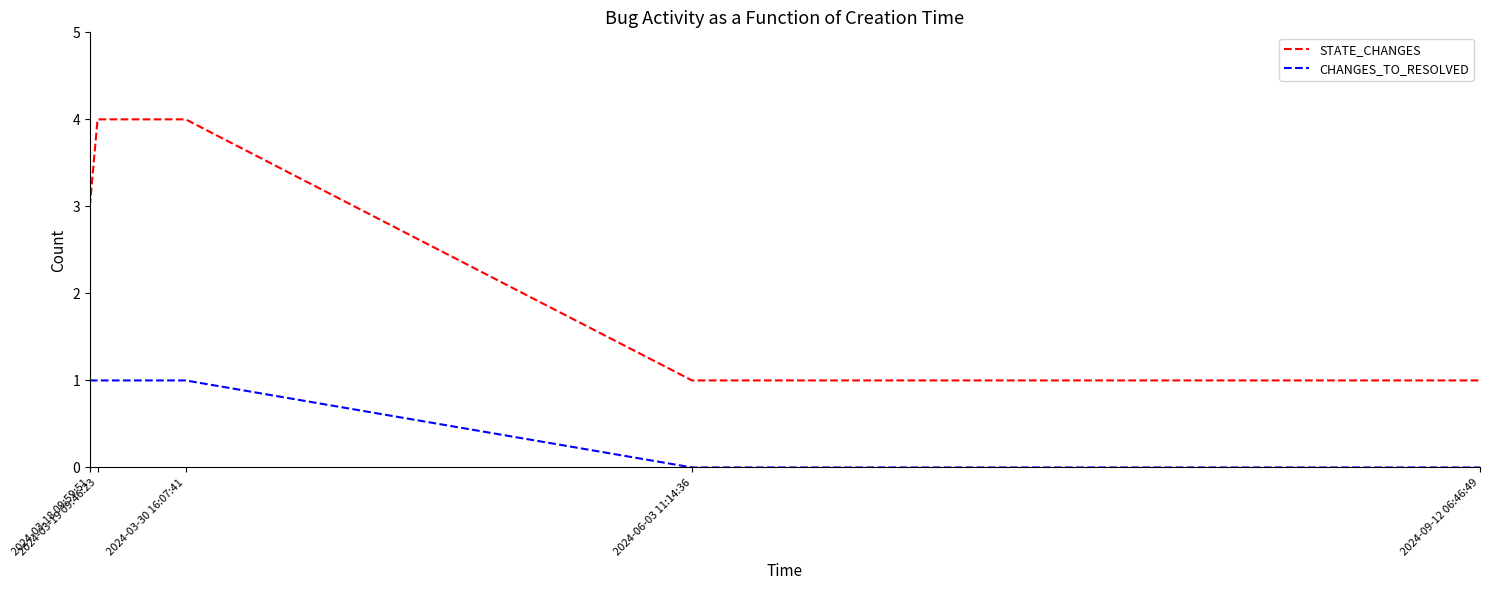

True or false: STATE_CHANGES and CHANGES_TO_RESOLVED cross at least once.

False